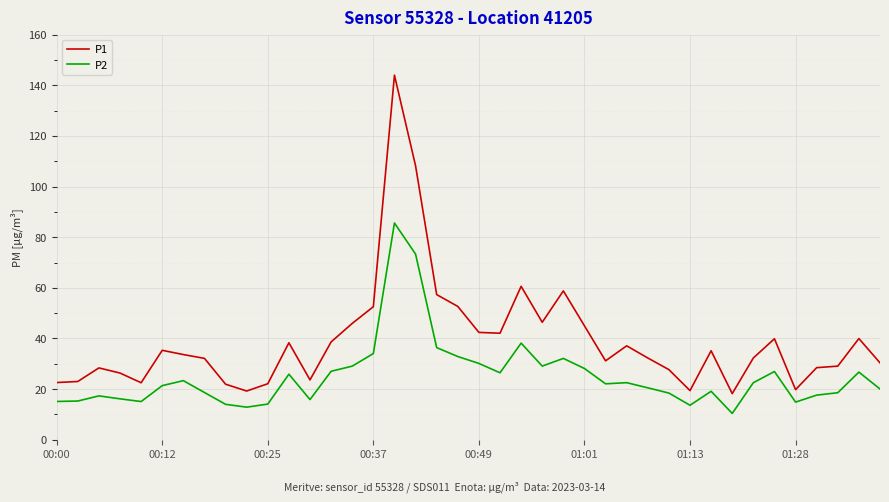

List the series in order of their peak value, lowest first.

P2, P1